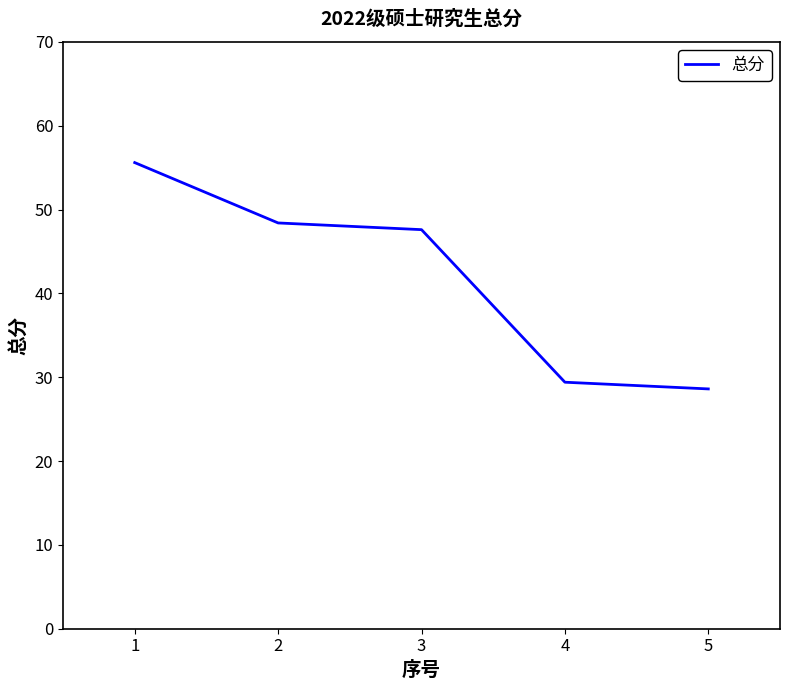

What is the average value?

41.9